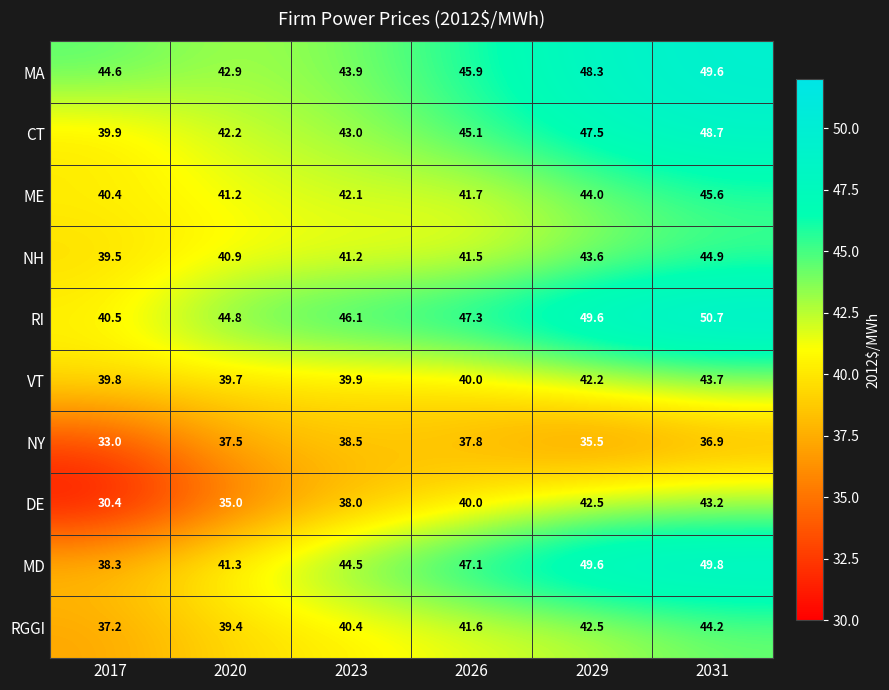

At 2020, list the series in order from smallest to largest.

DE, NY, RGGI, VT, NH, ME, MD, CT, MA, RI